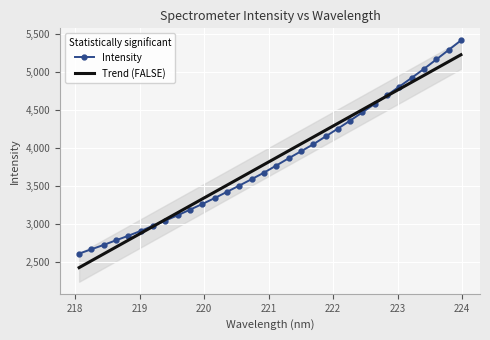

What is the lowest value of the Trend (FALSE) series?

2430.9